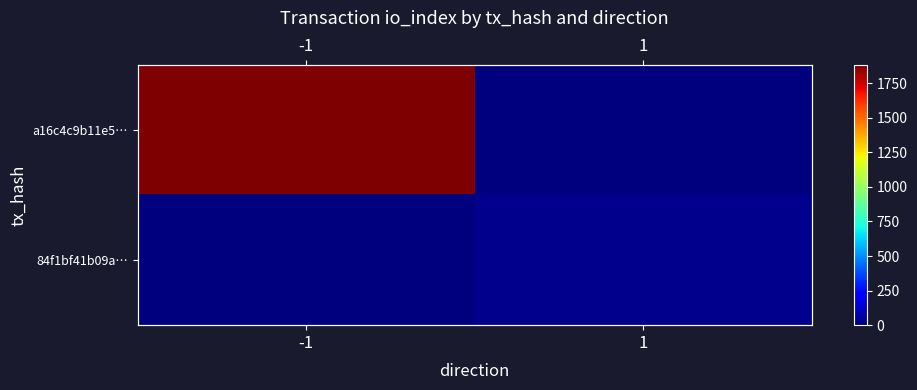

True or false: a16c4c9b11e5… has a value of 677 at 1.

False